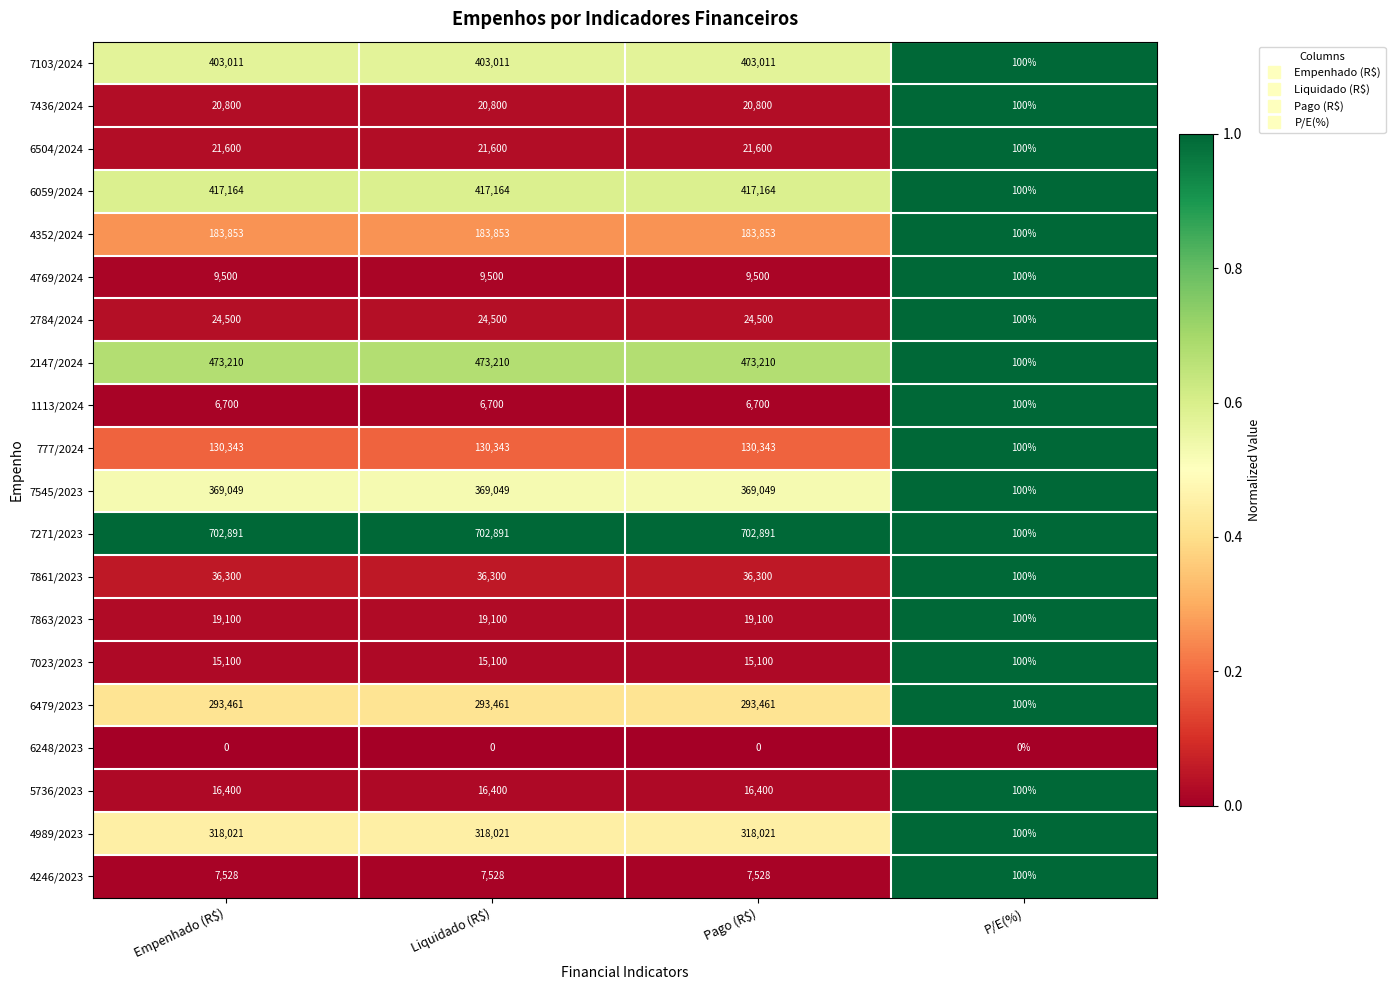

What is the difference between the 7271/2023 values at P/E(%) and Liquidado (R$)?

702791